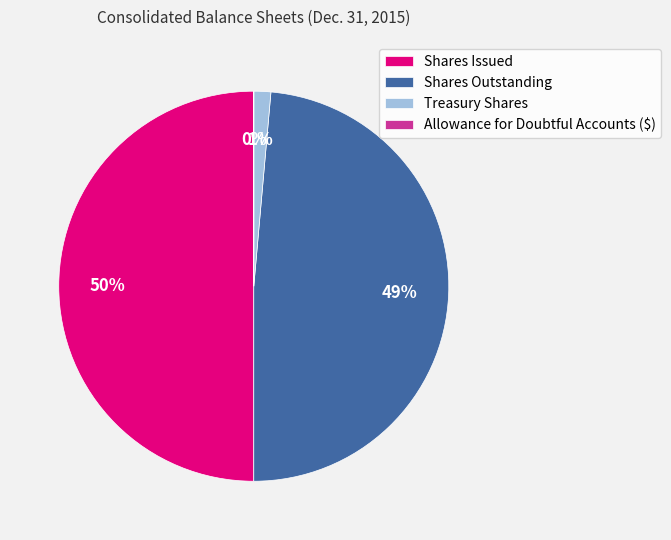

What percentage is the Shares Outstanding slice, to the nearest percent?

49%